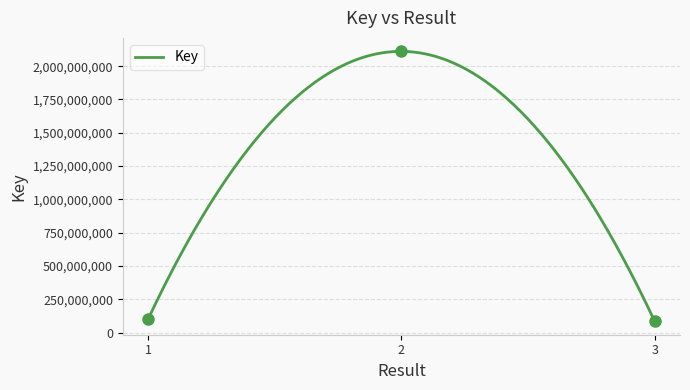

Rank the categories by value from highest to lowest.

2, 1, 3